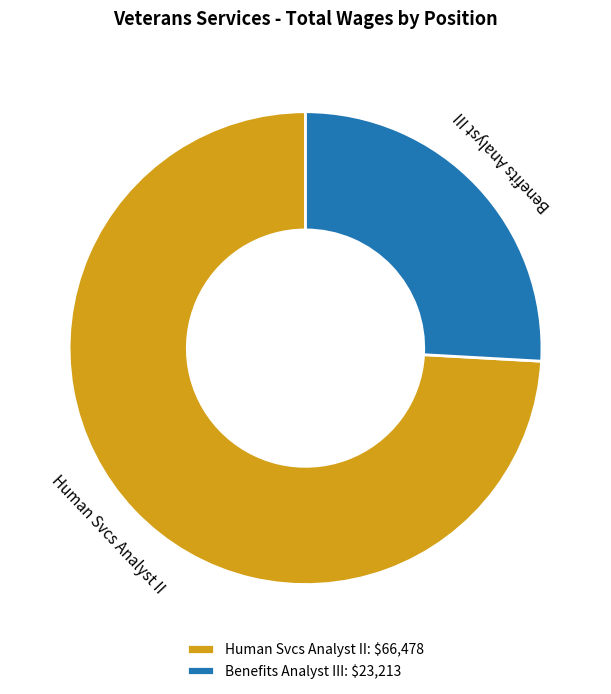

Is Human Svcs Analyst II: $66,478 the majority of the pie?

Yes